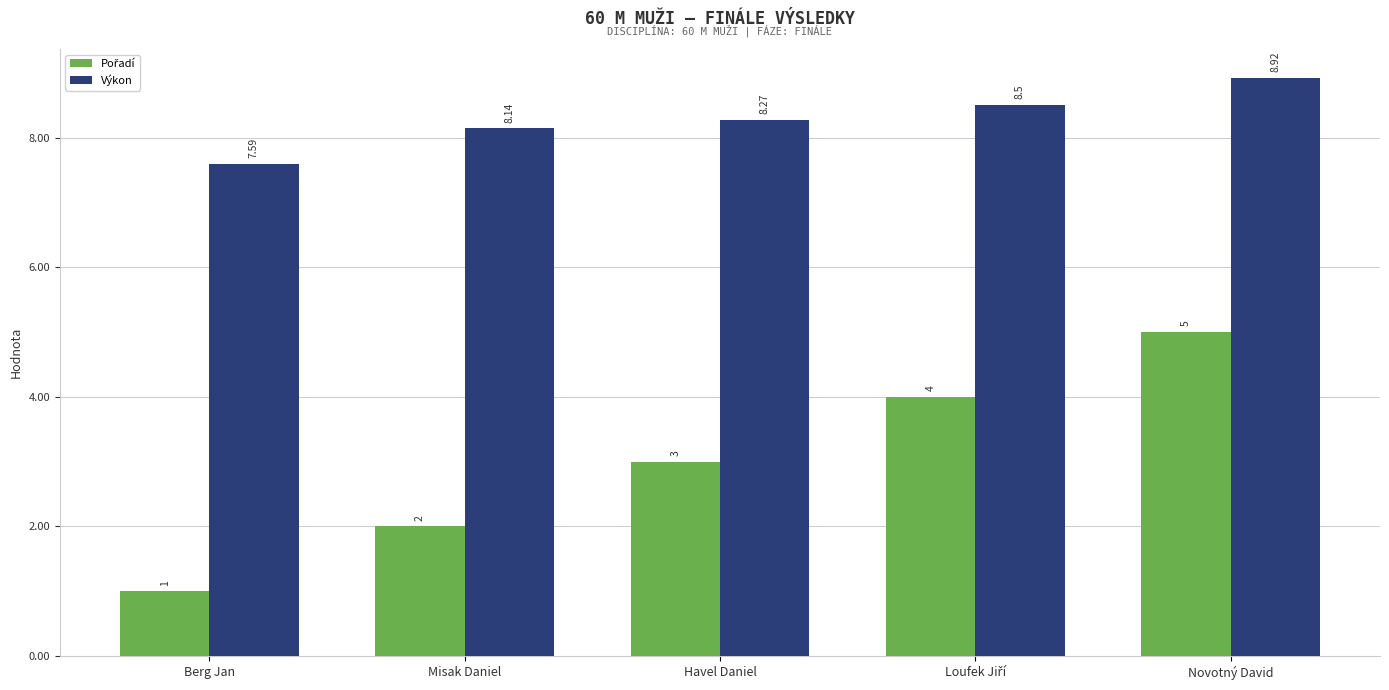

What is the spread (max minus min) of values at Novotný David?

3.9